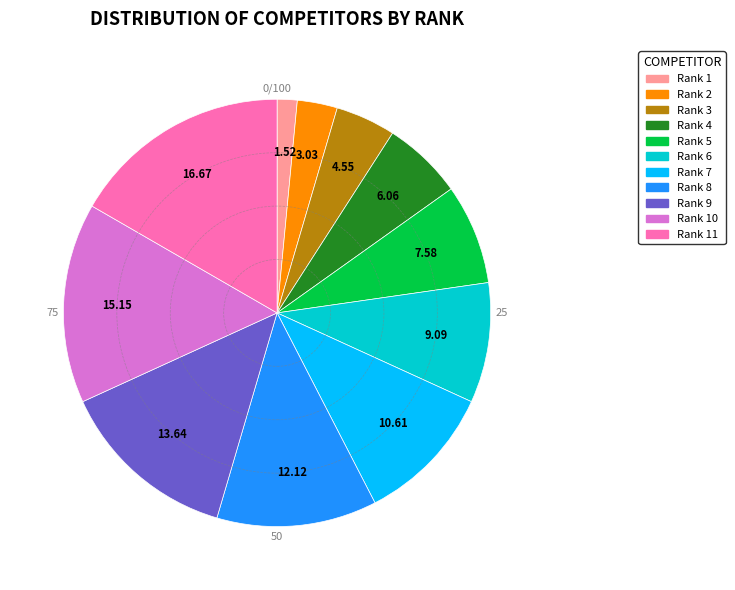

How many segments does this pie chart have?

11